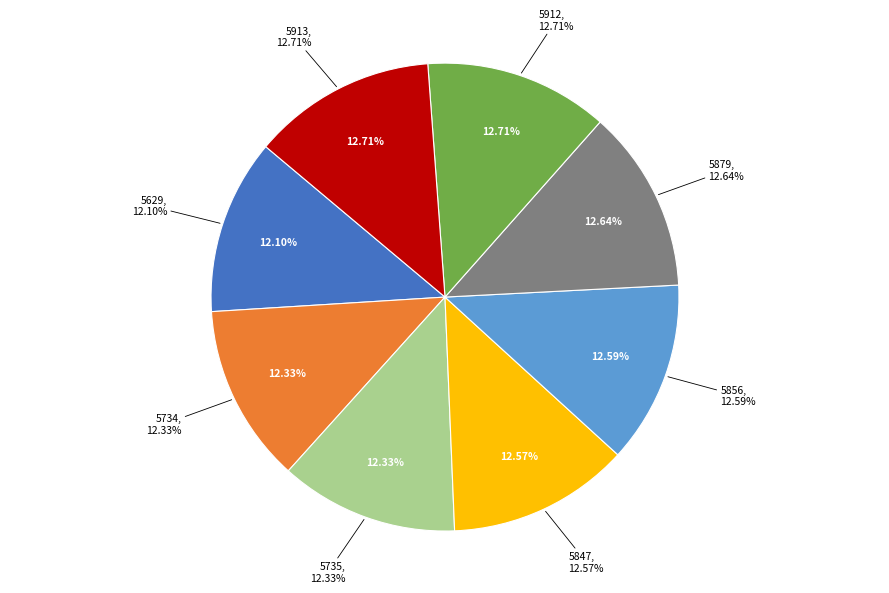

Is there a majority slice in this chart?

No